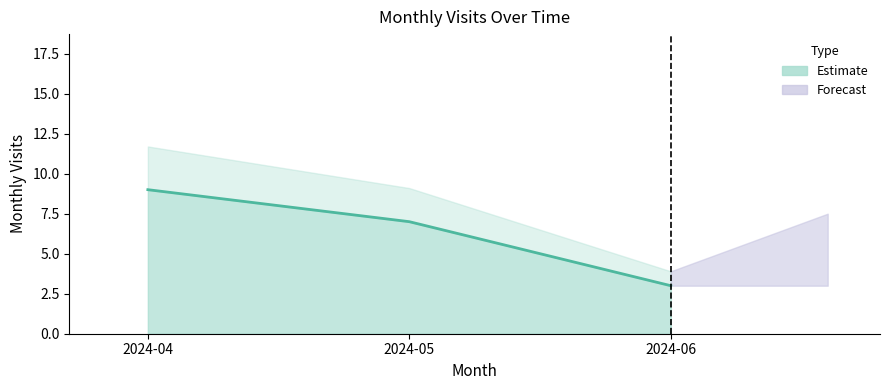

The chart shows a value of 9 at 2024-05. True or false?

False